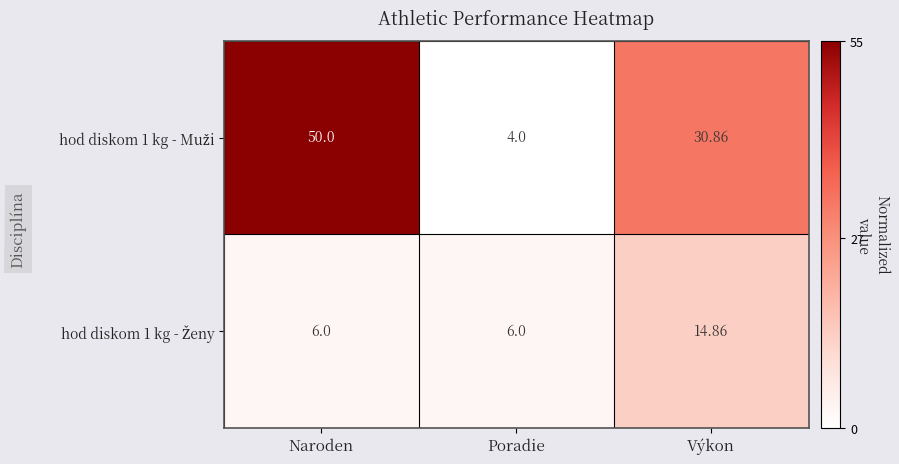

At which category is the sum across all series the highest?

Naroden